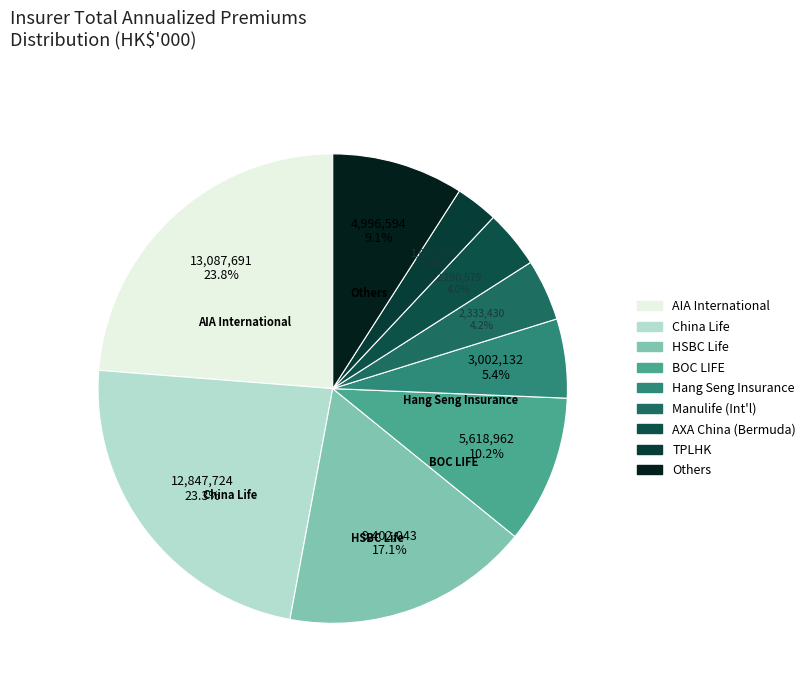

To the nearest percent, what is the average slice percentage?

11%